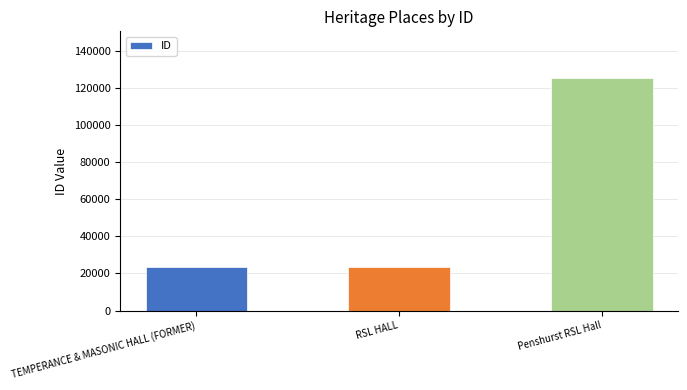

What is the minimum value shown in the chart?

23355